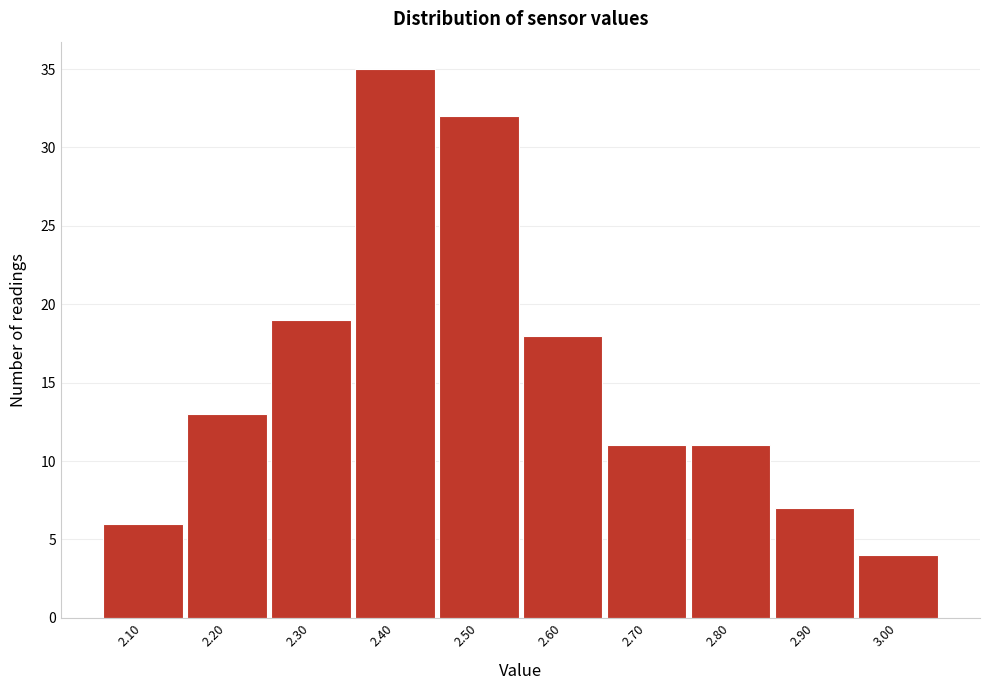

Which range on the x-axis has the tallest bar?

2.35 to 2.45